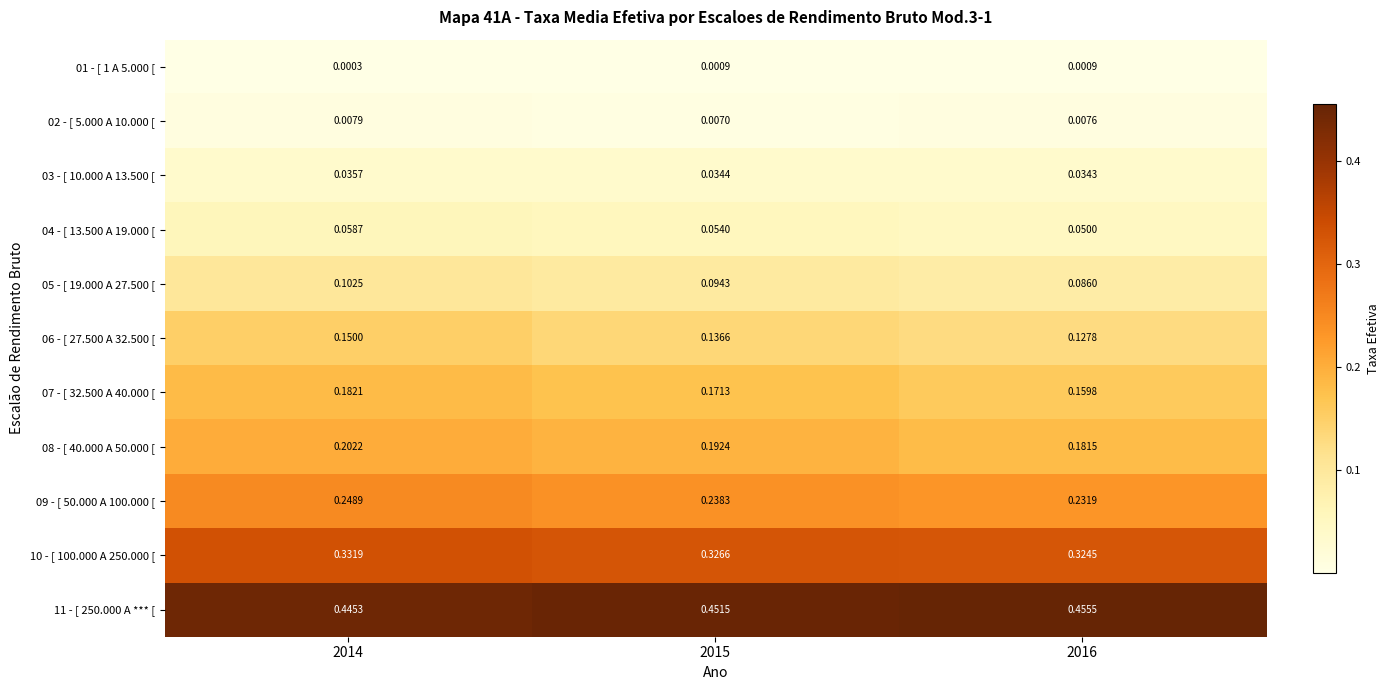

Is the value of 10 - [ 100.000 A 250.000 [ at 2016 greater than the value of 01 - [ 1 A 5.000 [ at 2016?

Yes